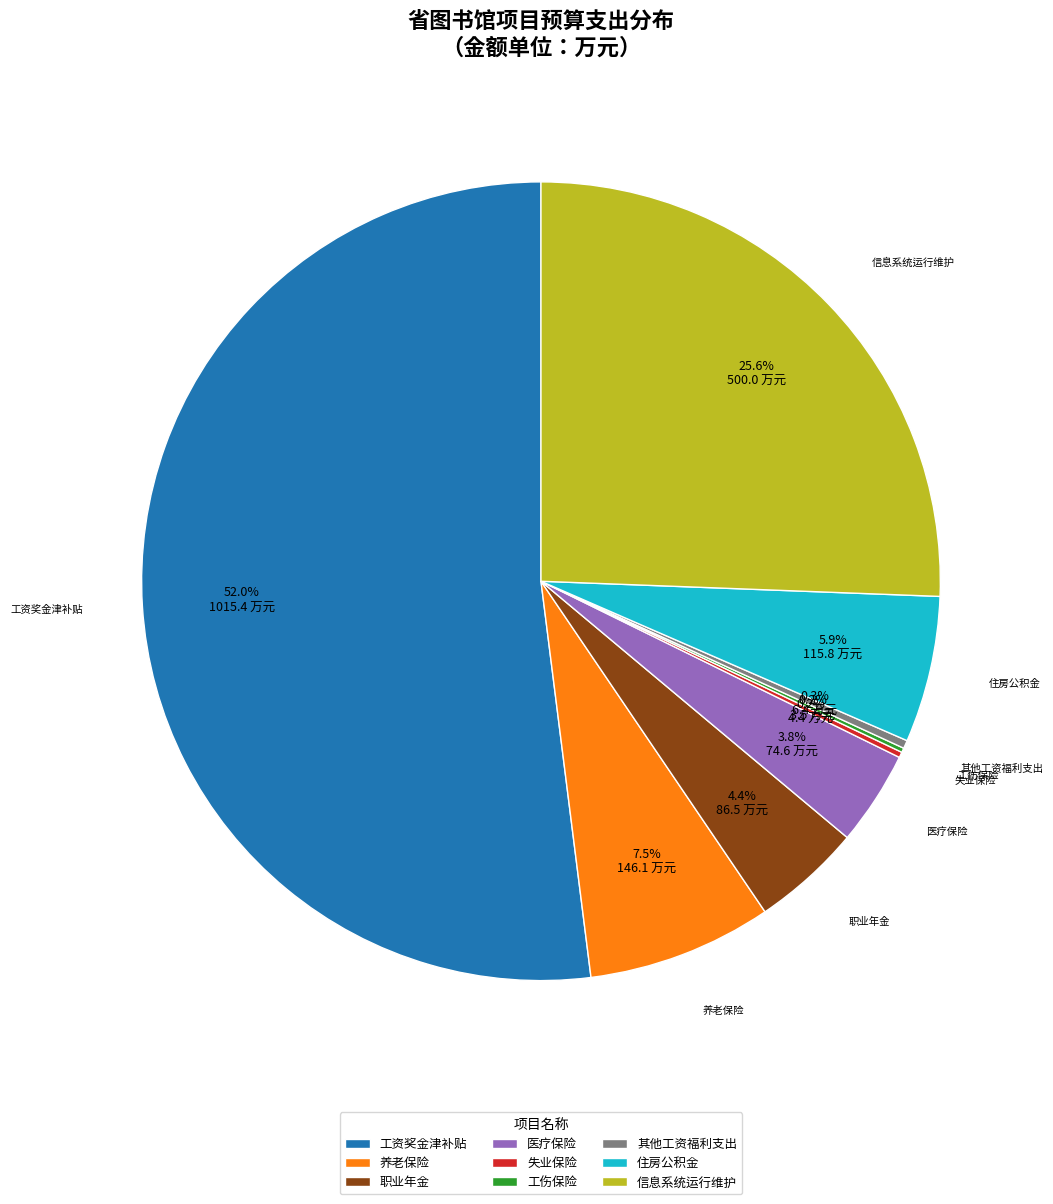

Does 工资奖金津补贴 account for over 50% of the chart?

Yes